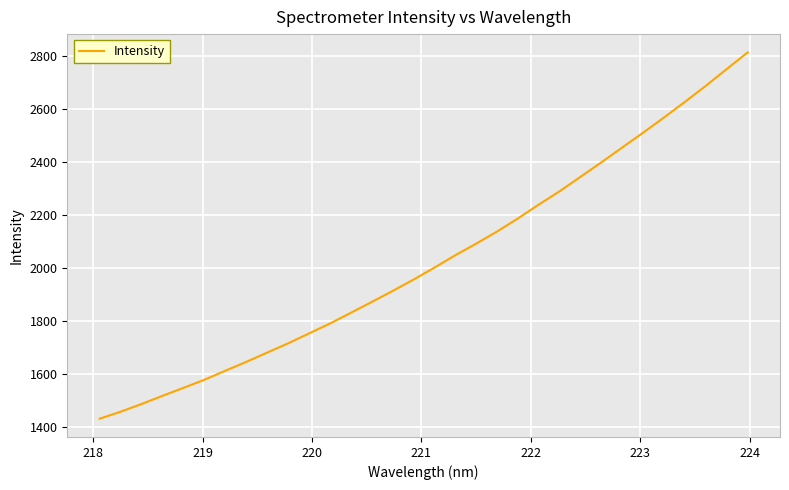

What is the difference between the maximum and minimum values?

1382.3